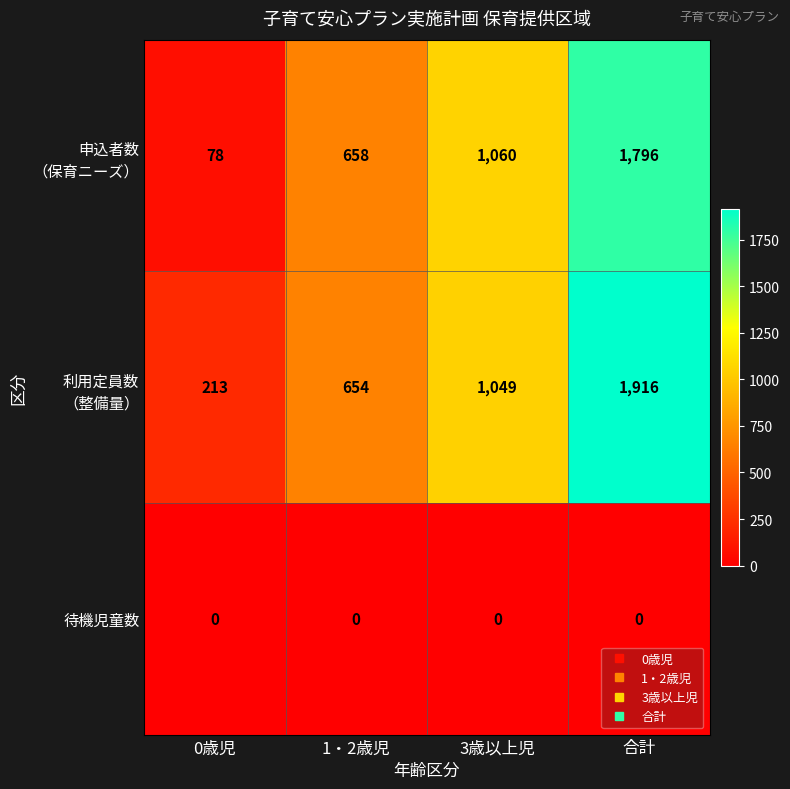

At which category does the chart reach its peak across all series?

合計